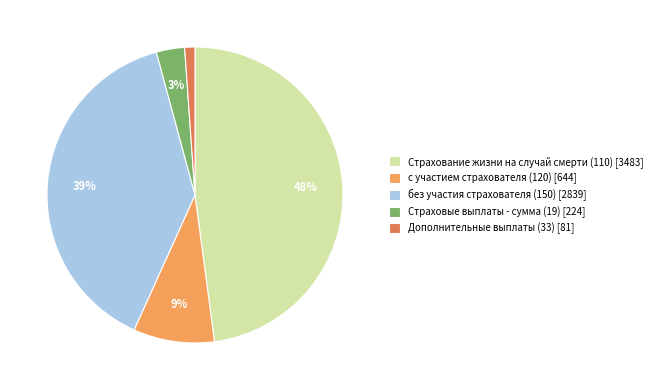

Combined, do с участием страхователя (120) [644] and Страхование жизни на случай смерти (110) [3483] account for over 50%?

Yes